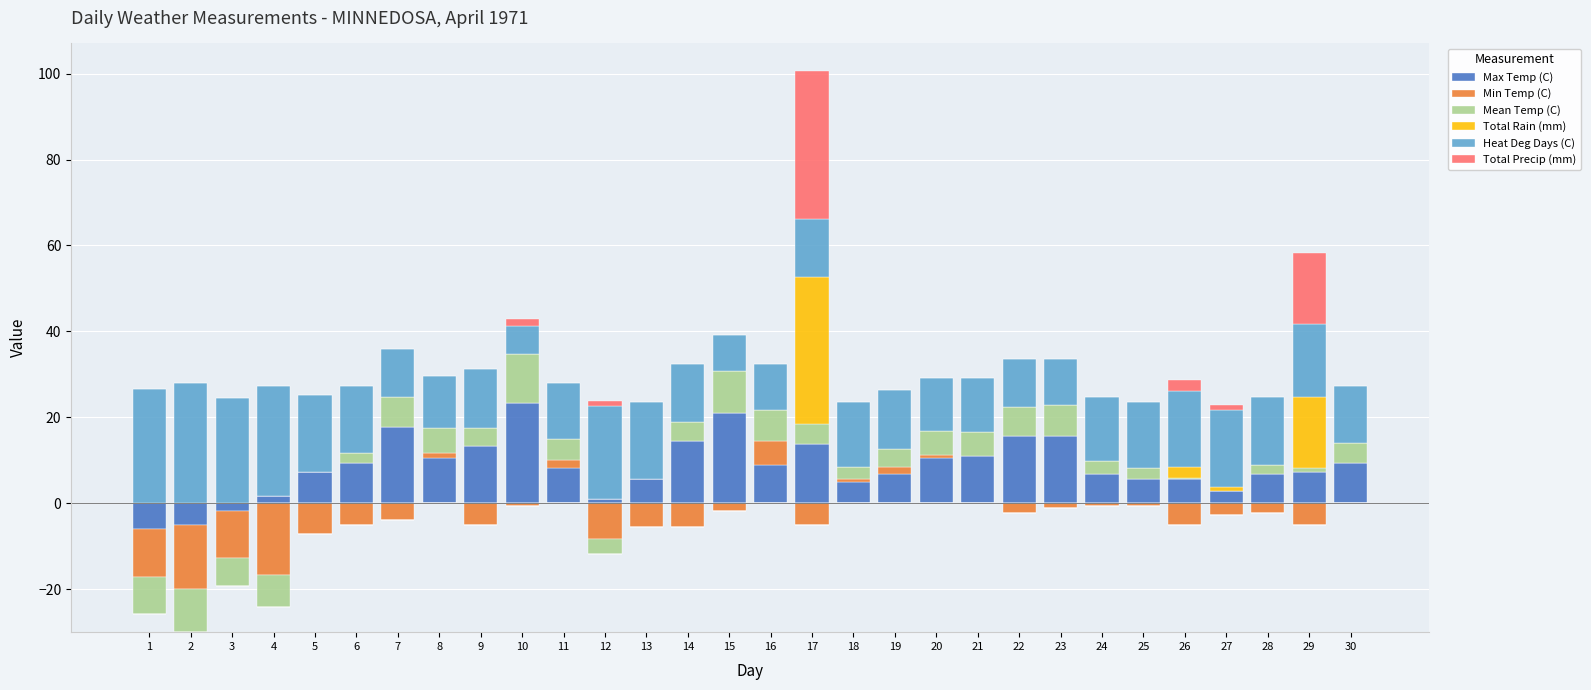

List the series in order of their peak value, lowest first.

Min Temp (C), Mean Temp (C), Max Temp (C), Heat Deg Days (C), Total Rain (mm), Total Precip (mm)